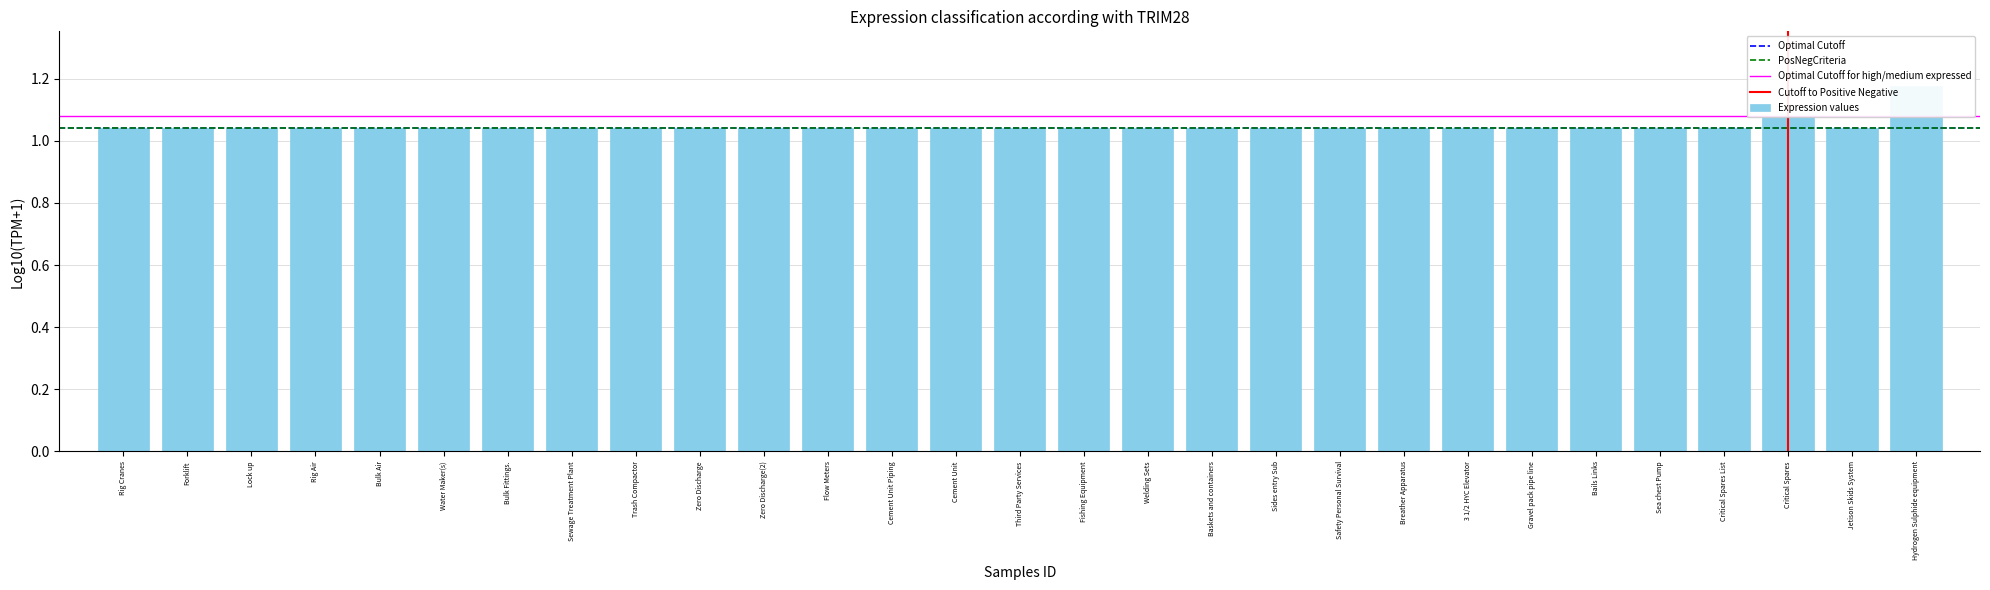

Reading left to right, extract all data points from this chart.

Rig Cranes=1.0	Forklift=1.0	Lock up=1.0	Rig Air=1.0	Bulk Air=1.0	Water Maker(s)=1.0	Bulk Fittings.=1.0	Sewage Treatment Plant=1.0	Trash Compactor=1.0	Zero Discharge=1.0	Zero Discharge(2)=1.0	Flow Meters=1.0	Cement Unit Piping=1.0	Cement Unit=1.0	Third Party Services=1.0	Fishing Equipment=1.0	Welding Sets=1.0	Baskets and containers=1.0	Sides entry Sub=1.0	Safety Personal Survival=1.0	Breather Apparatus=1.0	3 1/2 HYC Elevator=1.0	Gravel pack pipe line=1.0	Bails Links=1.0	Sea chest Pump=1.0	Critical Spares List=1.0	Critical Spares=1.1	Jetison Skids System=1.0	Hydrogen Sulphide equipment=1.2